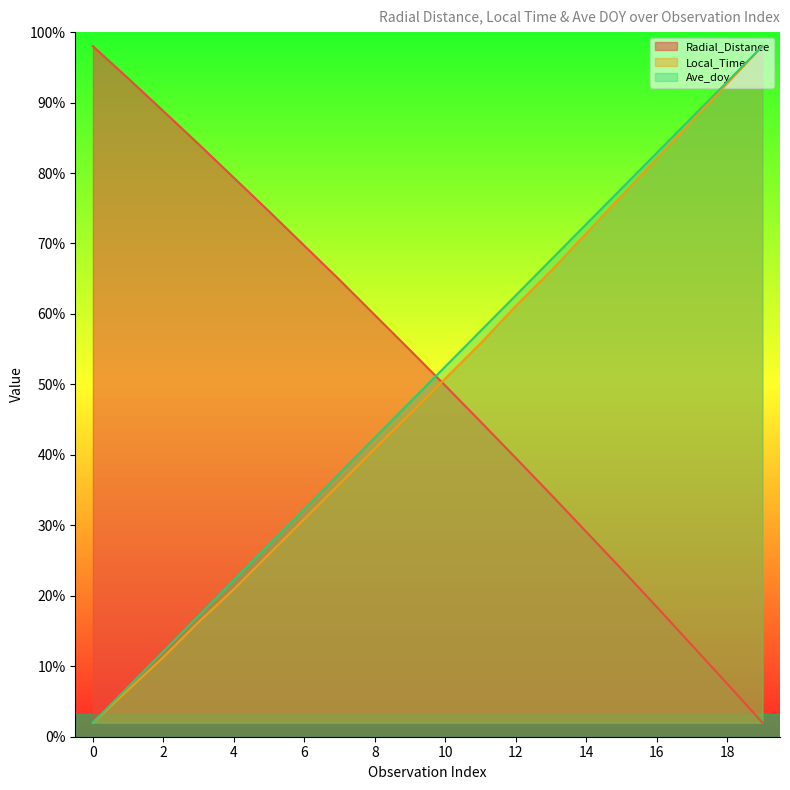

Reading right to left, extract all data points from this chart.

Radial_Distance: 19=5.0	18=18.8	17=32.5	16=46.1	15=59.5	14=72.7	13=85.9	12=98.9	11=111.8	10=124.6	9=137.1	8=149.6	7=162.1	6=174.2	5=186.4	4=198.3	3=210.2	2=222.0	1=233.6	0=245.0
Local_Time: 19=245.0	18=231.7	17=218.4	16=205.1	15=191.9	14=178.6	13=165.3	12=152.8	11=139.5	10=127.1	9=114.6	8=102.2	7=89.7	6=77.2	5=64.8	4=52.3	3=40.7	2=28.3	1=16.6	0=5.0
Ave_doy: 19=245.0	18=232.4	17=219.7	16=207.1	15=194.5	14=181.9	13=169.2	12=156.6	11=144.0	10=131.3	9=118.7	8=106.1	7=93.4	6=80.8	5=68.2	4=55.5	3=42.9	2=30.3	1=17.6	0=5.0